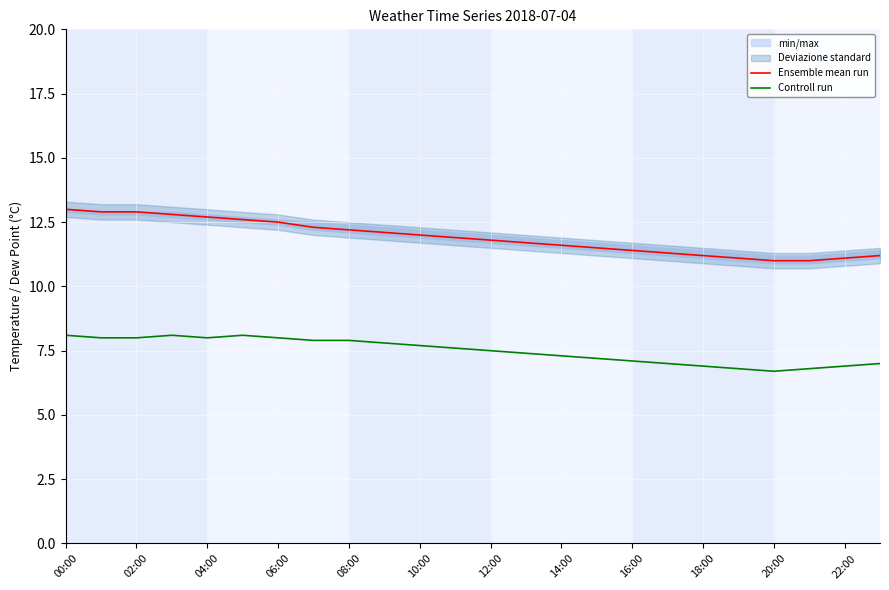

List the series in order of their overall mean, lowest first.

Controll run, Ensemble mean run